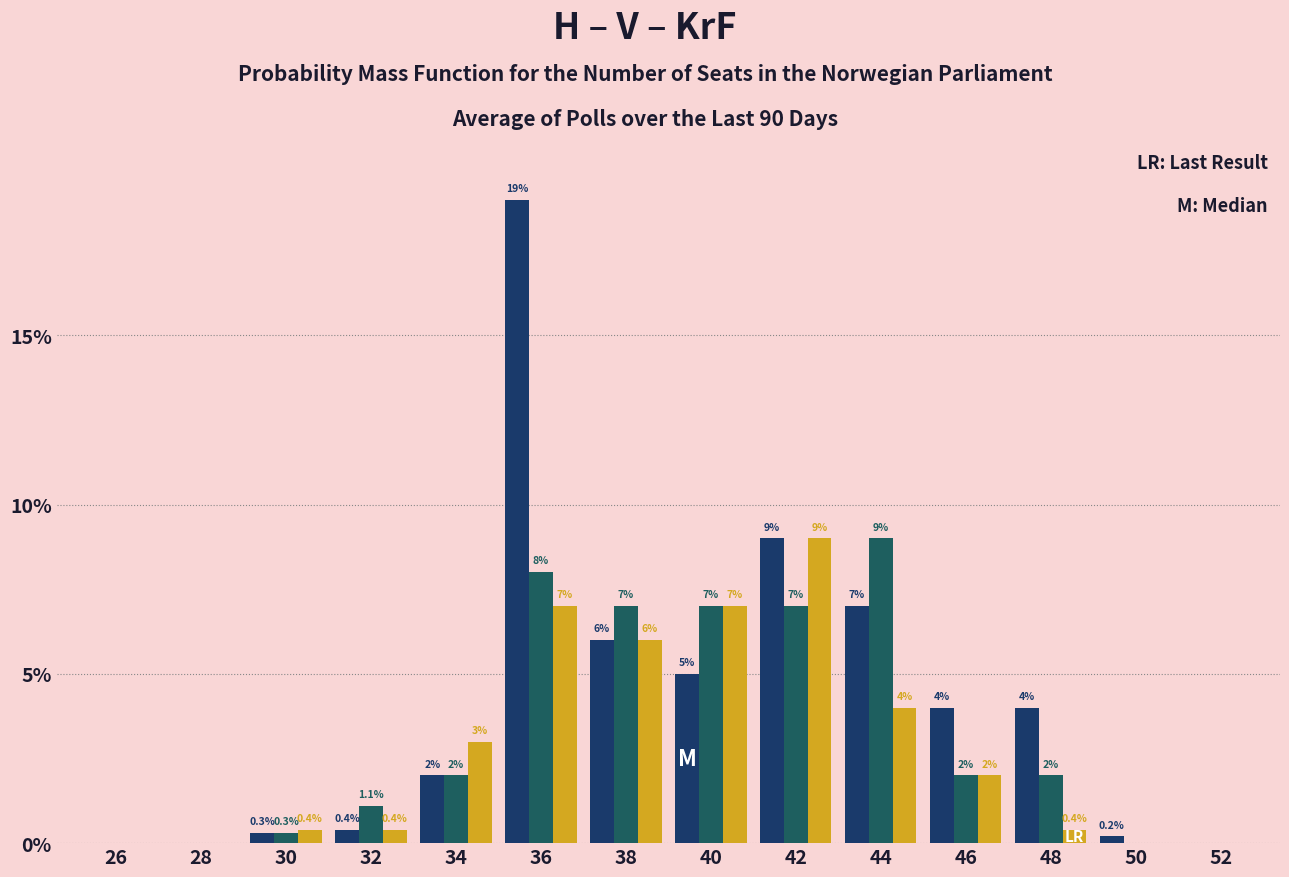

Count the number of categories in the chart.

14